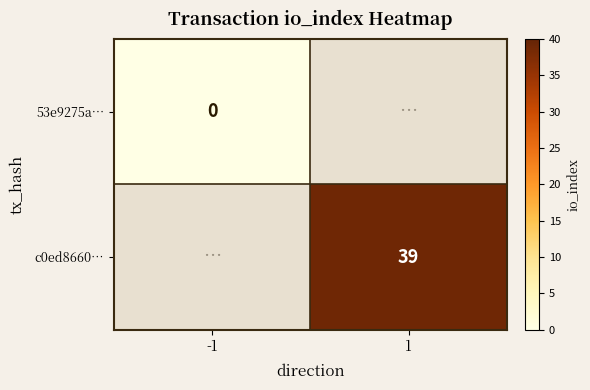

True or false: c0ed8660… has a value of 39 at 1.

True